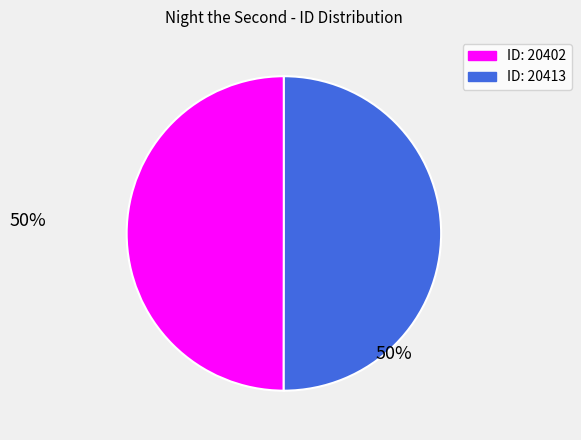

Count the number of slices in the pie.

2